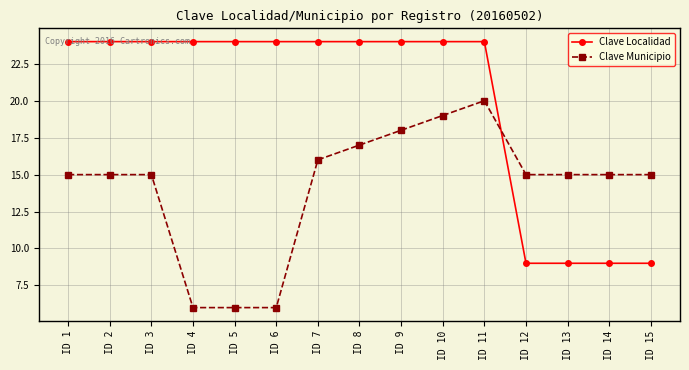

At how many categories does at least one series exceed 18?

11